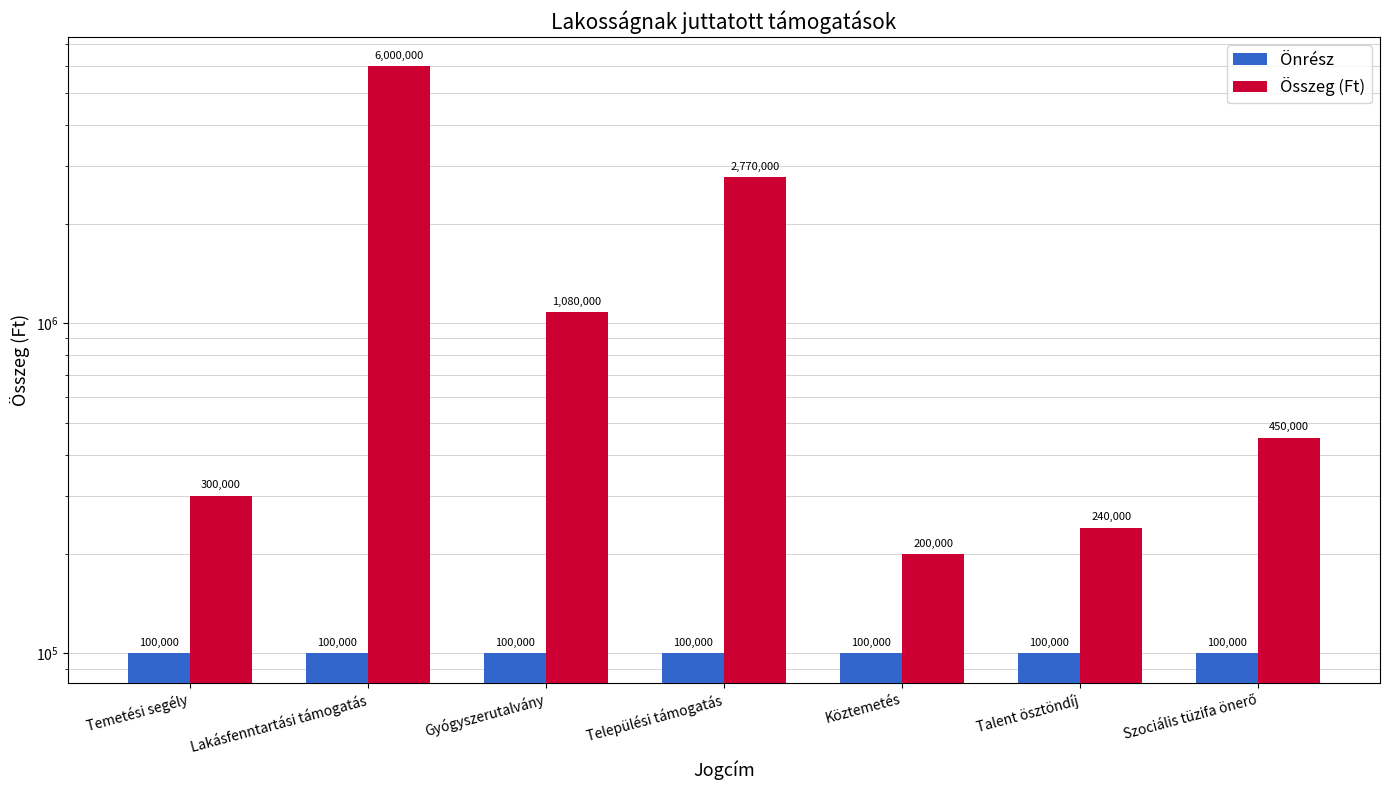

How many bars are there in each group?

2